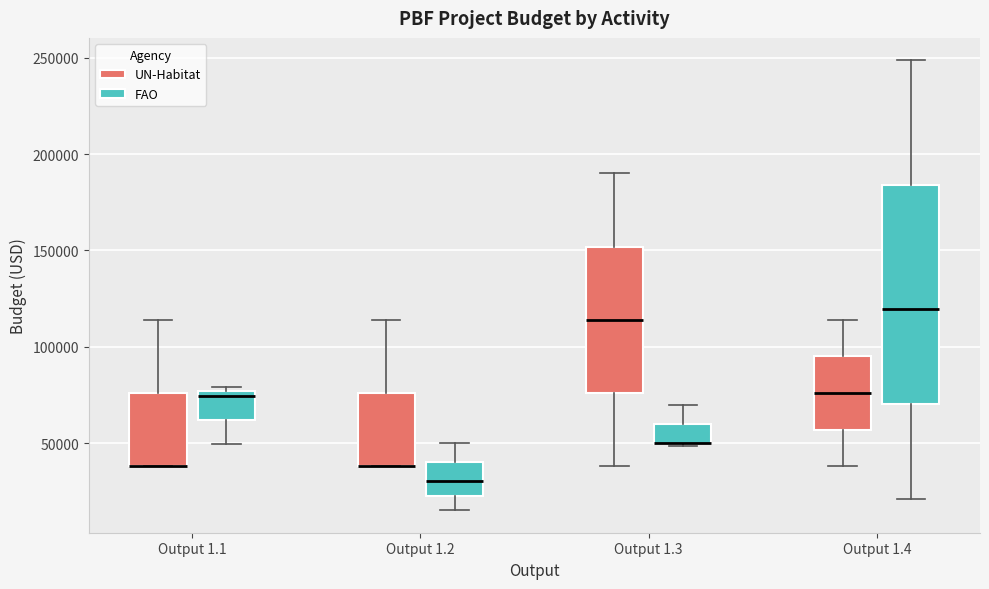

Reading left to right, transcribe this box plot: for each box, give where its median line is, the range the box spans, and where its two whiskers end, as read against the y-axis. The values are not printed on the chart, so give them approximately, as read against the axis.

Output 1.1 (UN-Habitat): median 40000 (drawn on the box's lower edge), box 40000 to 75000, whiskers 40000 to 115000
Output 1.1 (FAO): median 75000 (just below the box's upper edge), box 60000 to 75000, whiskers 50000 to 80000
Output 1.2 (UN-Habitat): median 40000 (drawn on the box's lower edge), box 40000 to 75000, whiskers 40000 to 115000
Output 1.2 (FAO): median 30000, box 25000 to 40000, whiskers 15000 to 50000
Output 1.3 (UN-Habitat): median 115000, box 75000 to 150000, whiskers 40000 to 190000
Output 1.3 (FAO): median 50000 (drawn on the box's lower edge), box 50000 to 60000, whiskers 50000 to 70000
Output 1.4 (UN-Habitat): median 75000, box 55000 to 95000, whiskers 40000 to 115000
Output 1.4 (FAO): median 120000, box 70000 to 185000, whiskers 20000 to 250000